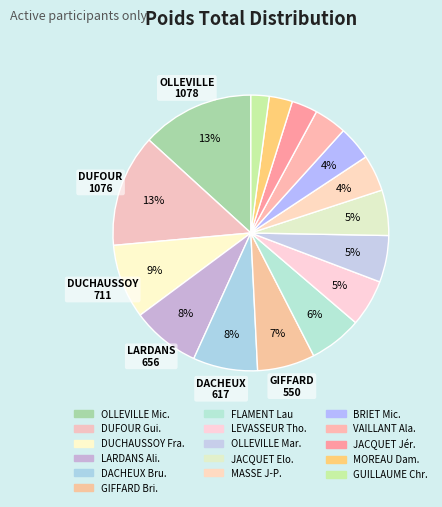

The BRIET Mic. slice represents 4% of the pie. True or false?

True